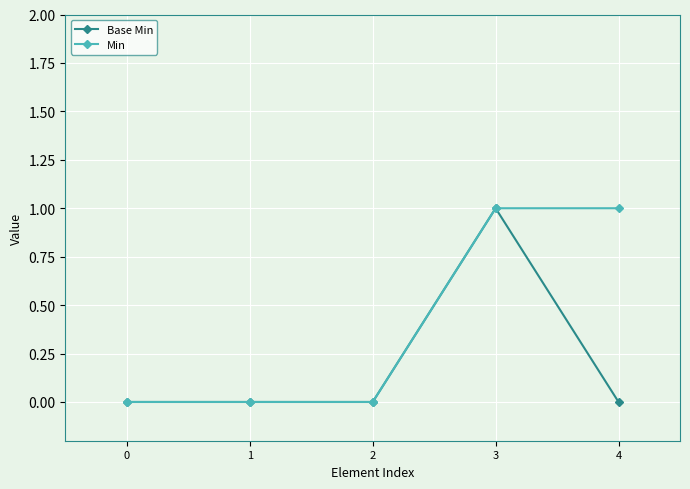

Rank the series by their average value, from highest to lowest.

Min, Base Min